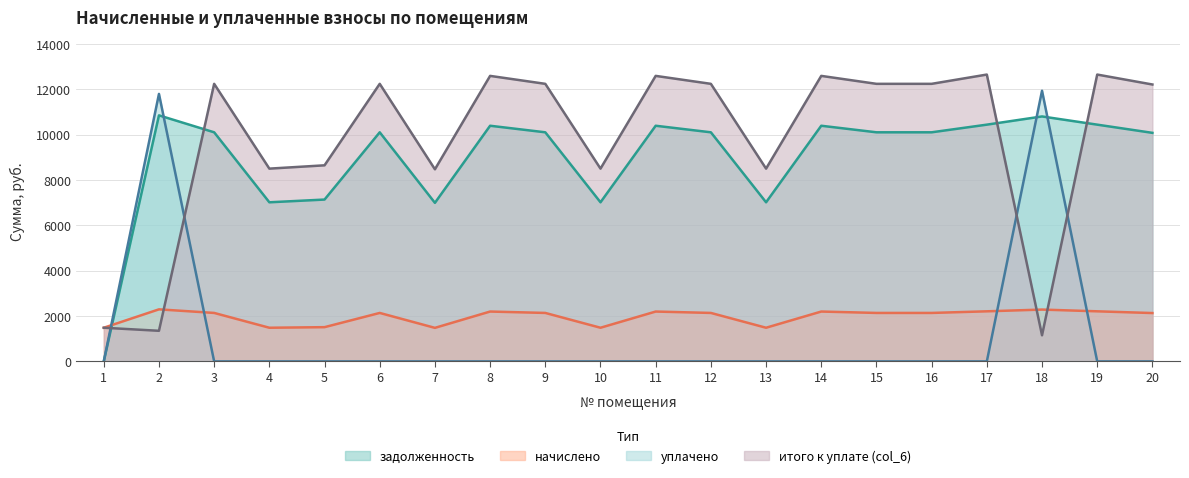

What is the sum of all итого к уплате (col_6) values?

195397.9